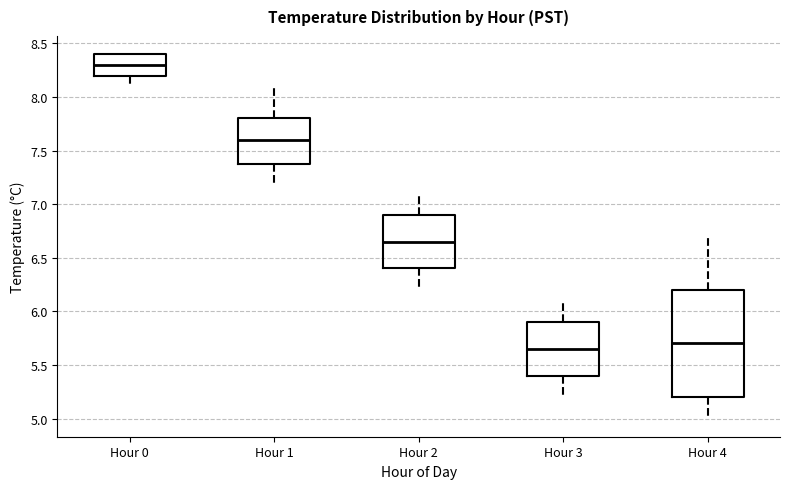

Which box's median line is the highest?

Hour 0